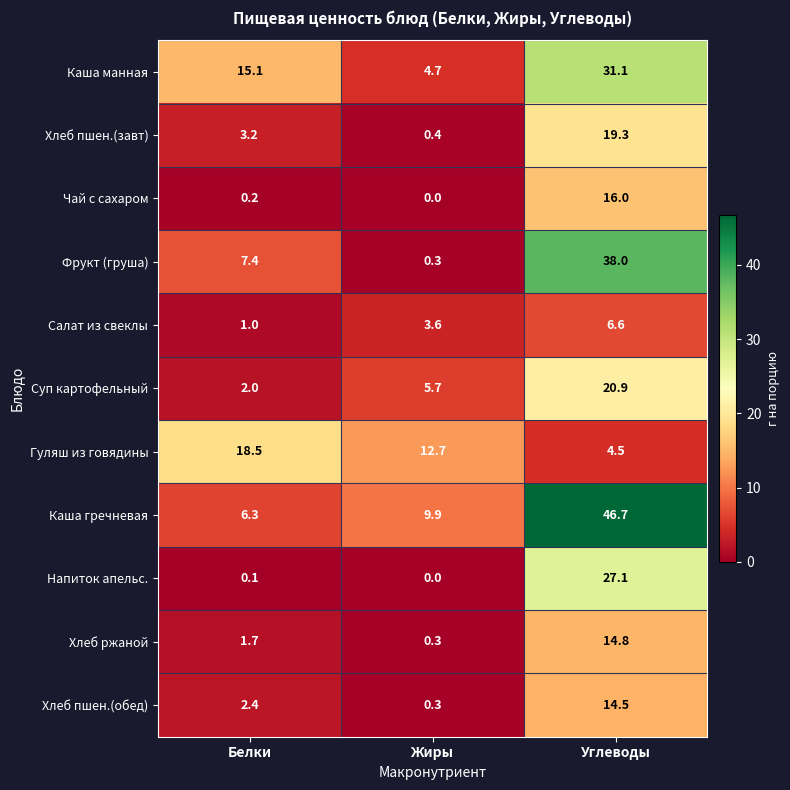

What is the spread (max minus min) of values at Белки?

18.4